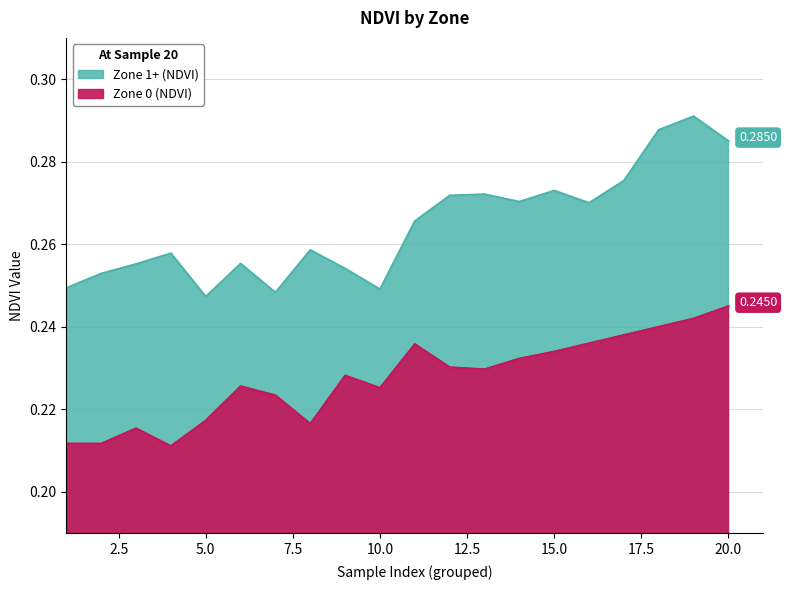

True or false: Zone 0 (NDVI) and Zone 1+ (NDVI) cross at least once.

False